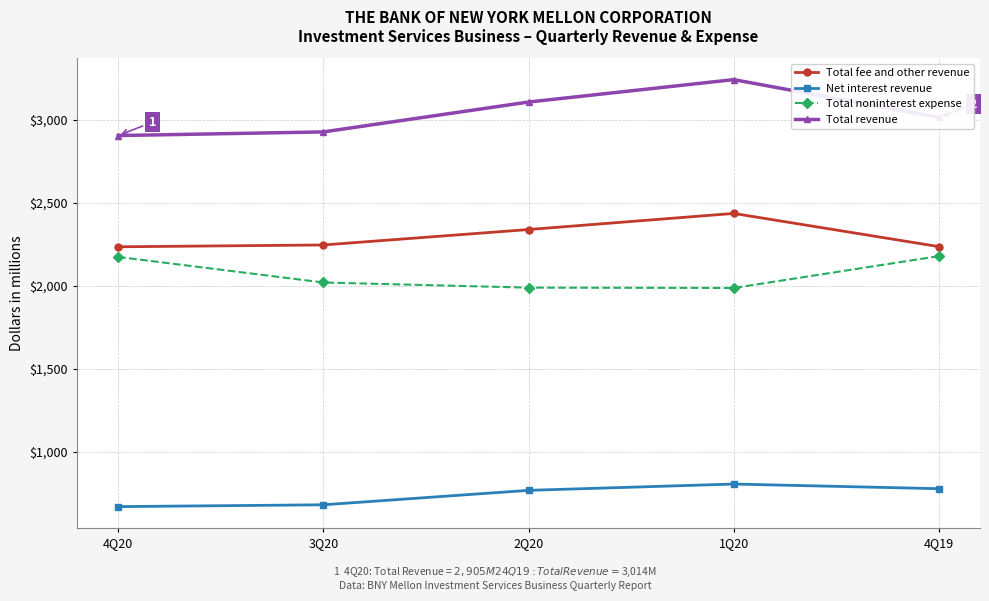

What are all the series names shown in the legend?

Total fee and other revenue, Net interest revenue, Total noninterest expense, Total revenue